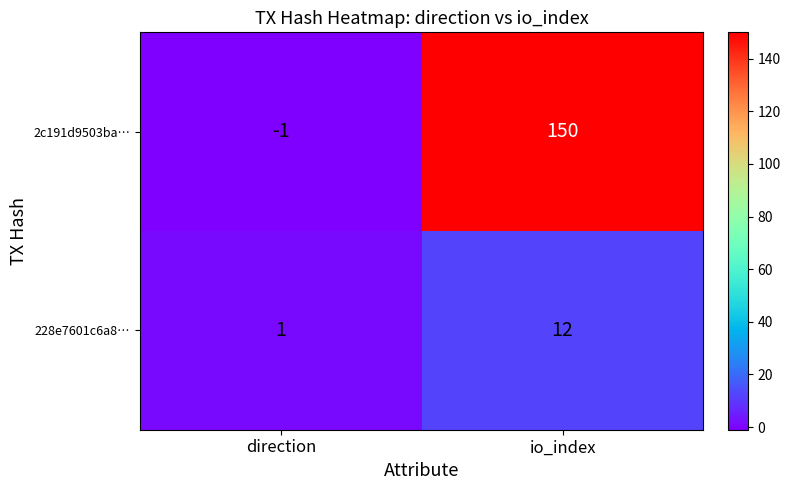

True or false: 2c191d9503ba… has a value of 150 at io_index.

True